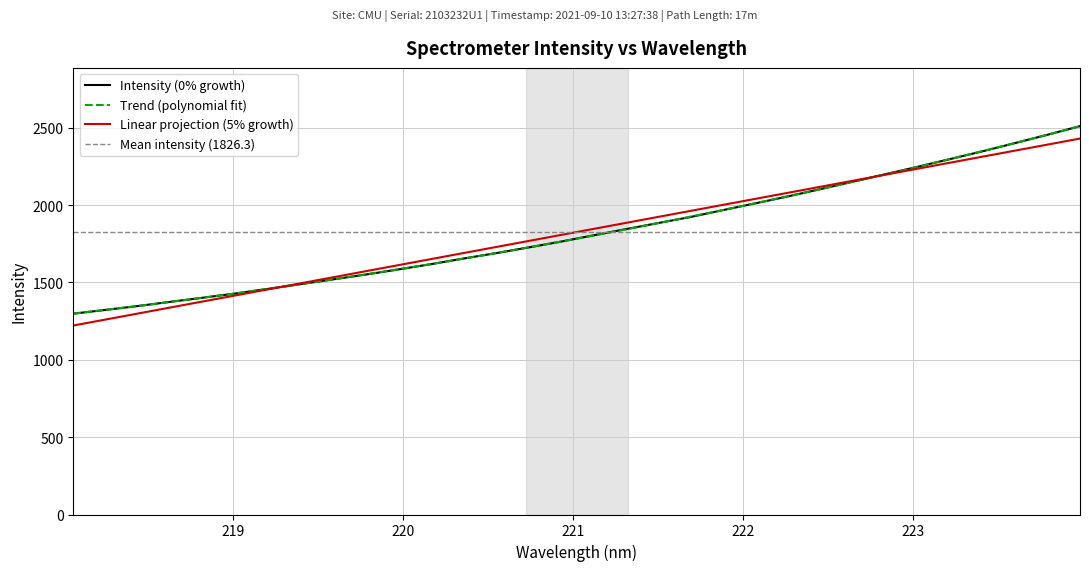

At which category does the chart reach its peak across all series?

223.9802